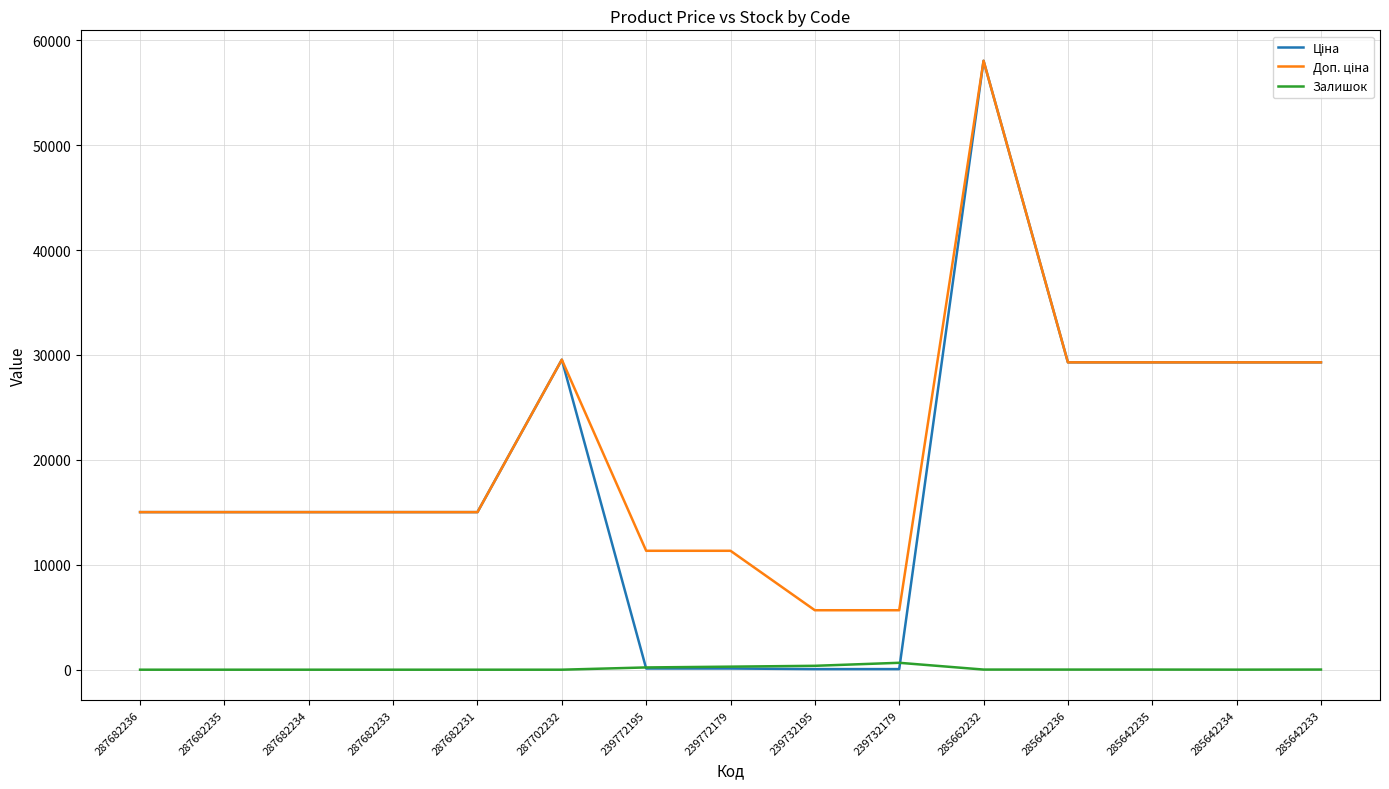

What is the spread (max minus min) of values at 287682235?

15019.2